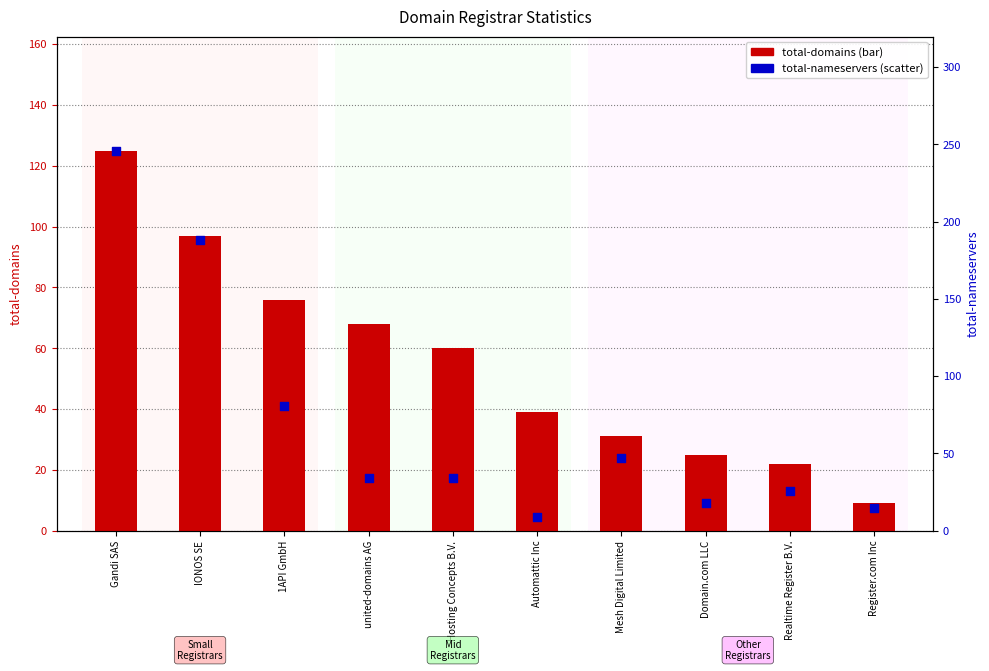

Which series has the largest total across all categories?

total-nameservers